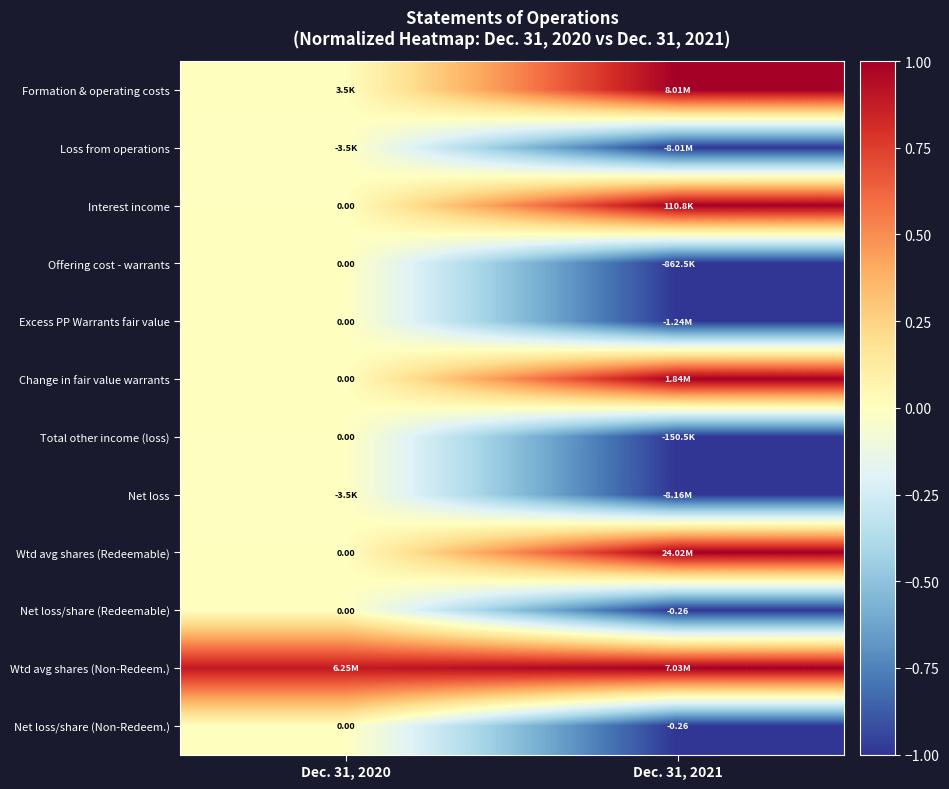

How many negative values does the Net loss/share (Non-Redeem.) series have?

1